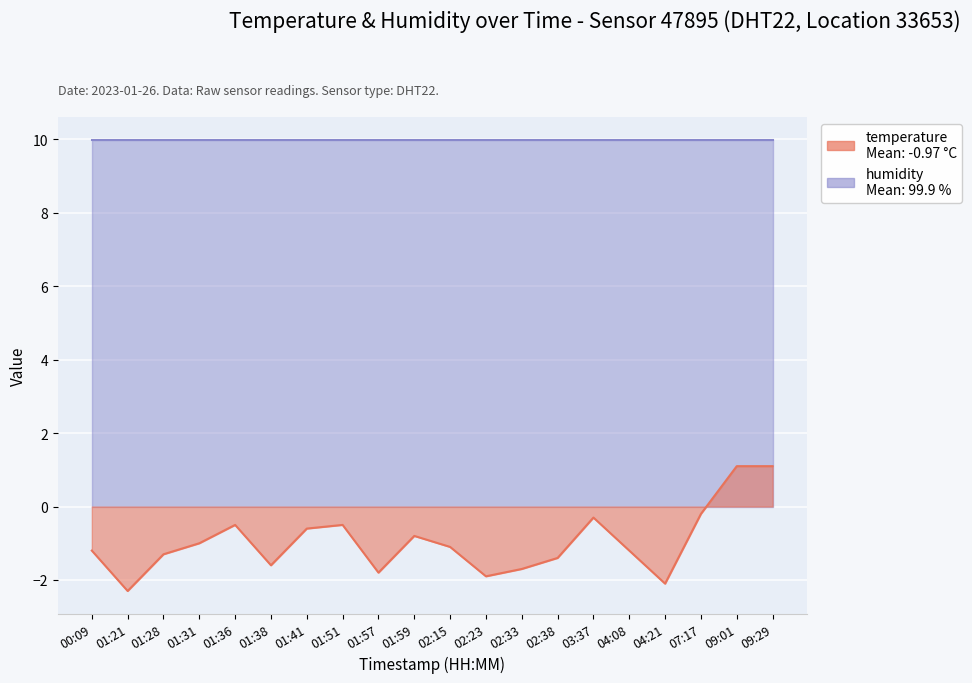

What is the label of the 2nd point from the right?

09:01